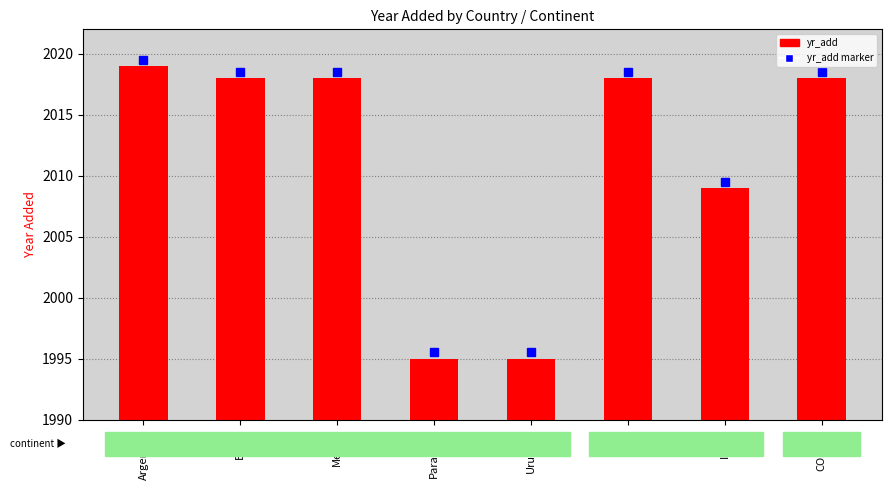

What is the minimum value shown in the chart?

1995